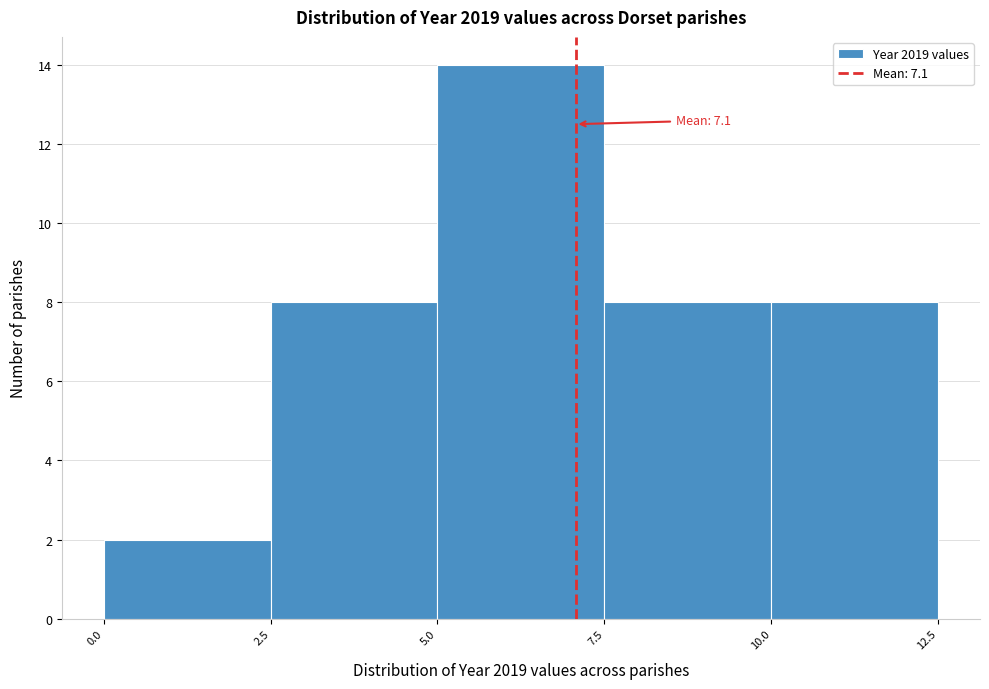

Over which range of the x-axis is the bar tallest?

5.0 to 7.5